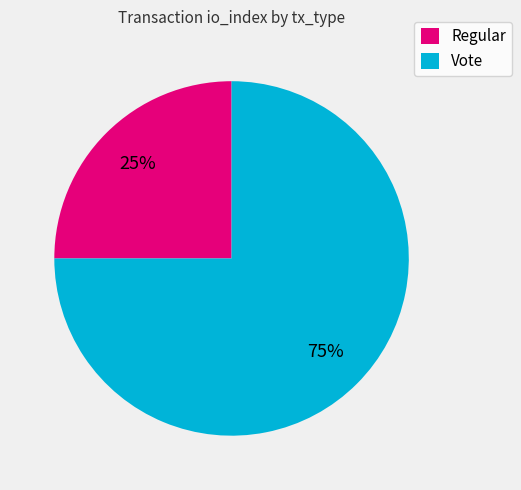

True or false: Regular accounts for 25% of the total.

True